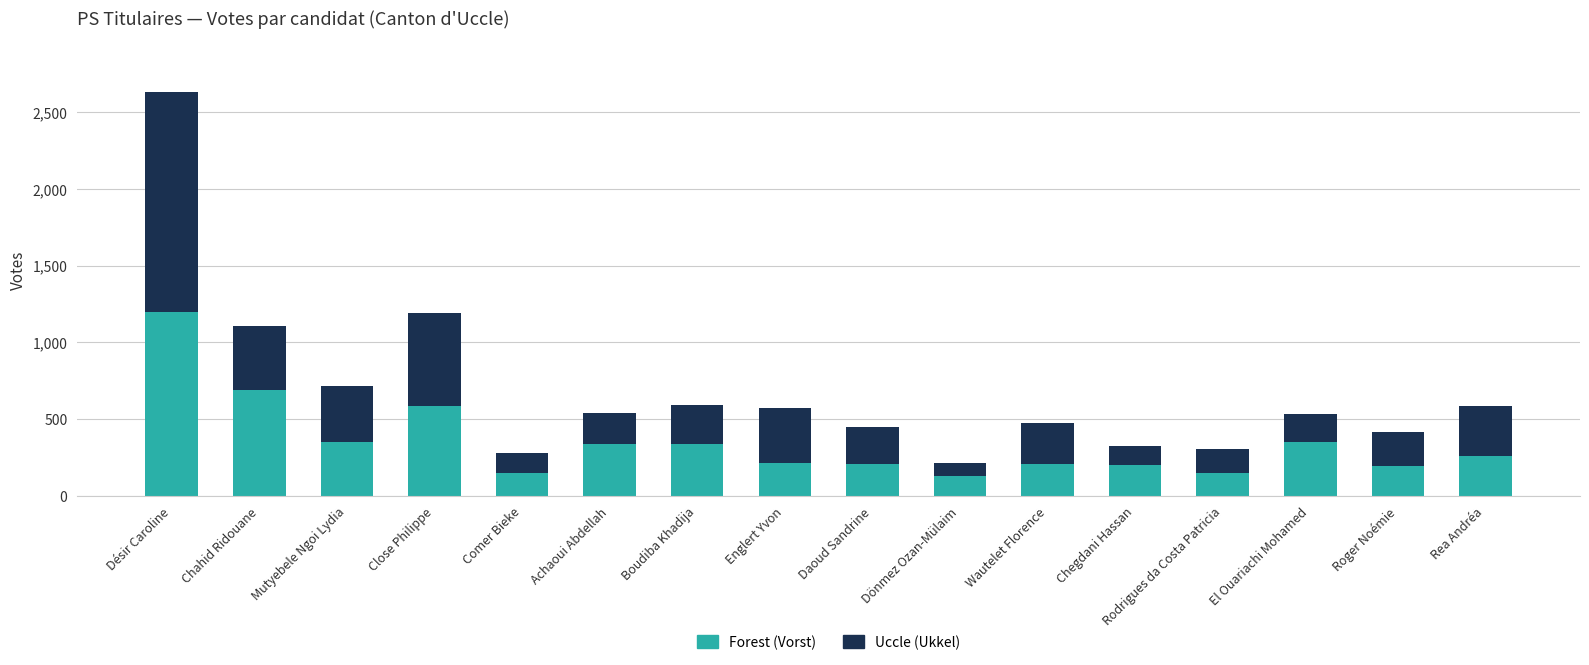

Which category has the highest value in the Forest (Vorst) series?

Désir Caroline